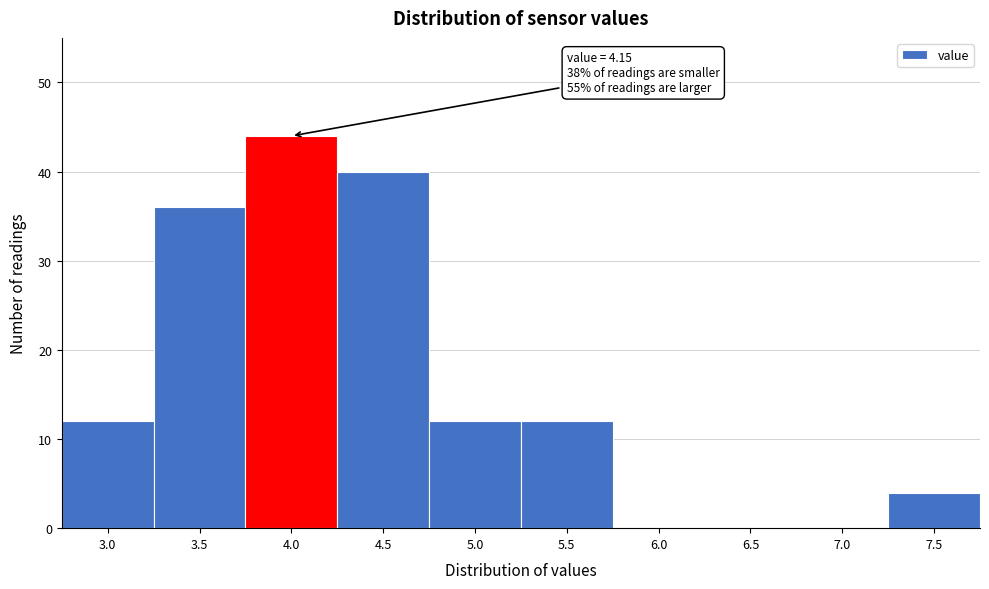

Reading right to left, transcribe all the data shown in this chart.

7.5=4	7.0=0	6.5=0	6.0=0	5.5=12	5.0=12	4.5=40	4.0=44	3.5=36	3.0=12